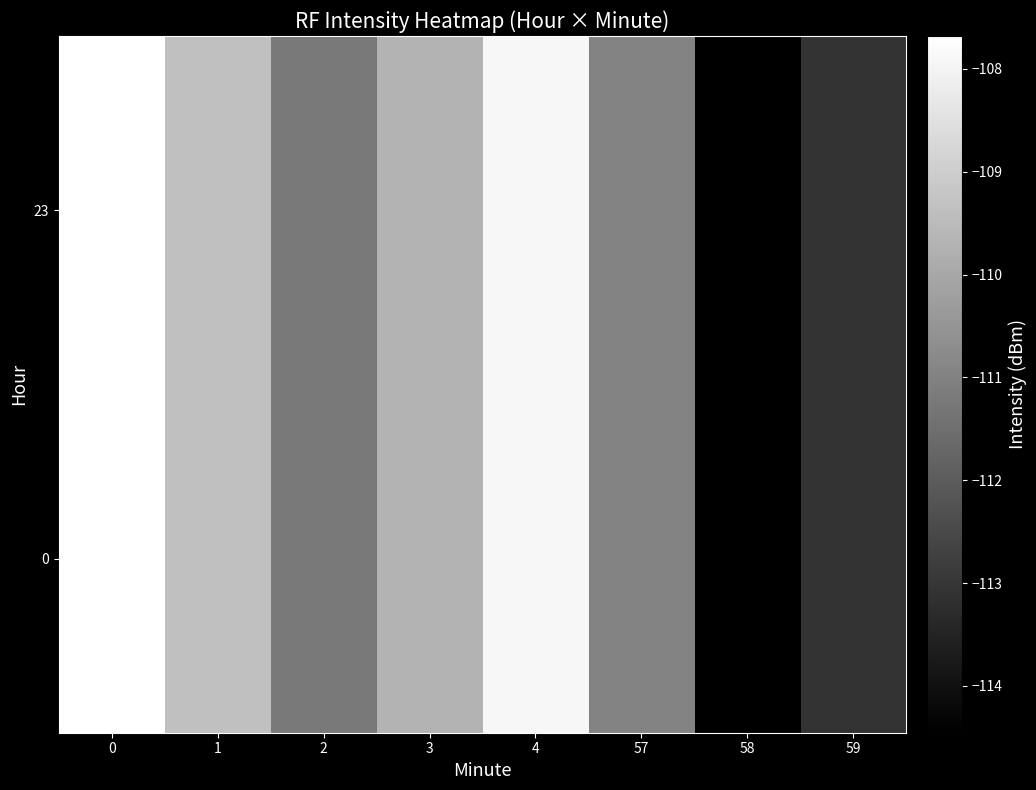

Reading right to left, transcribe all the data shown in this chart.

0: 59=-113.1	58=-114.5	57=-111.0	4=-107.9	3=-109.7	2=-111.2	1=-109.4	0=-107.7
23: 59=-113.1	58=-114.5	57=-111.0	4=-107.9	3=-109.7	2=-111.2	1=-109.4	0=-107.7